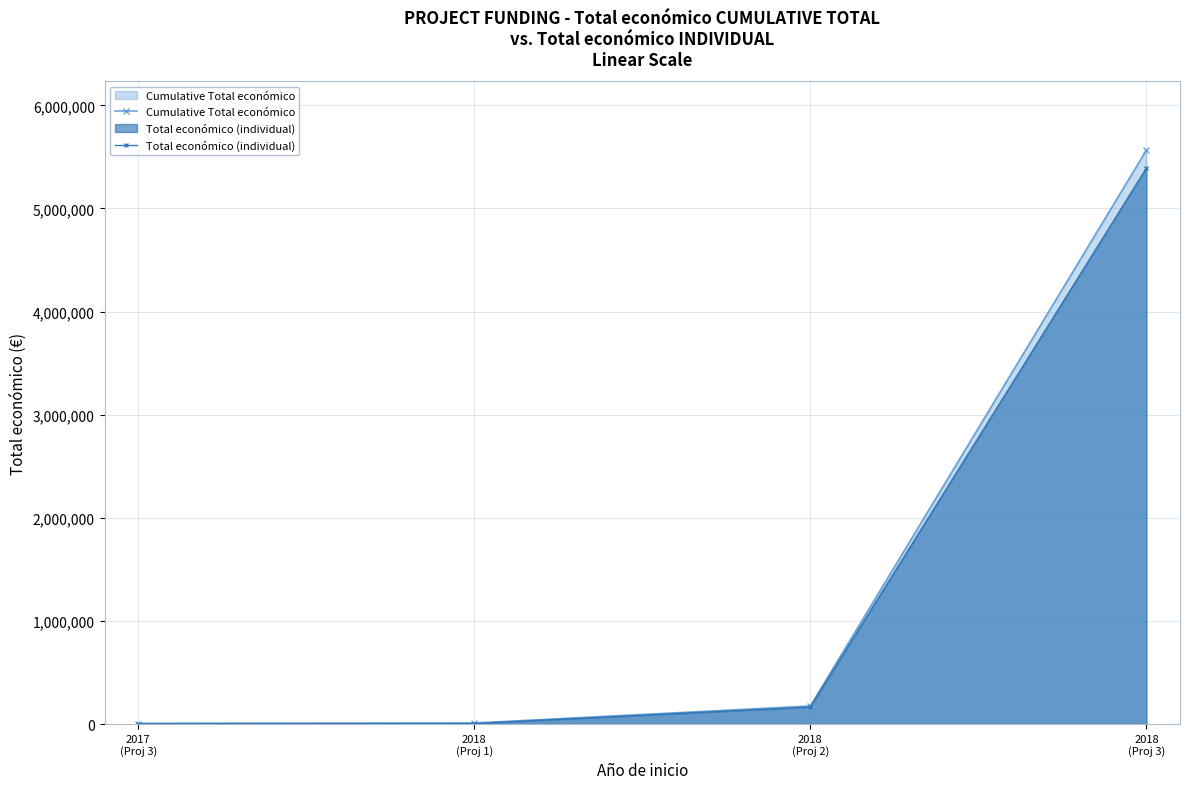

Which has a higher value, 2017
(Proj 3) or 2018
(Proj 3)?

2018
(Proj 3)